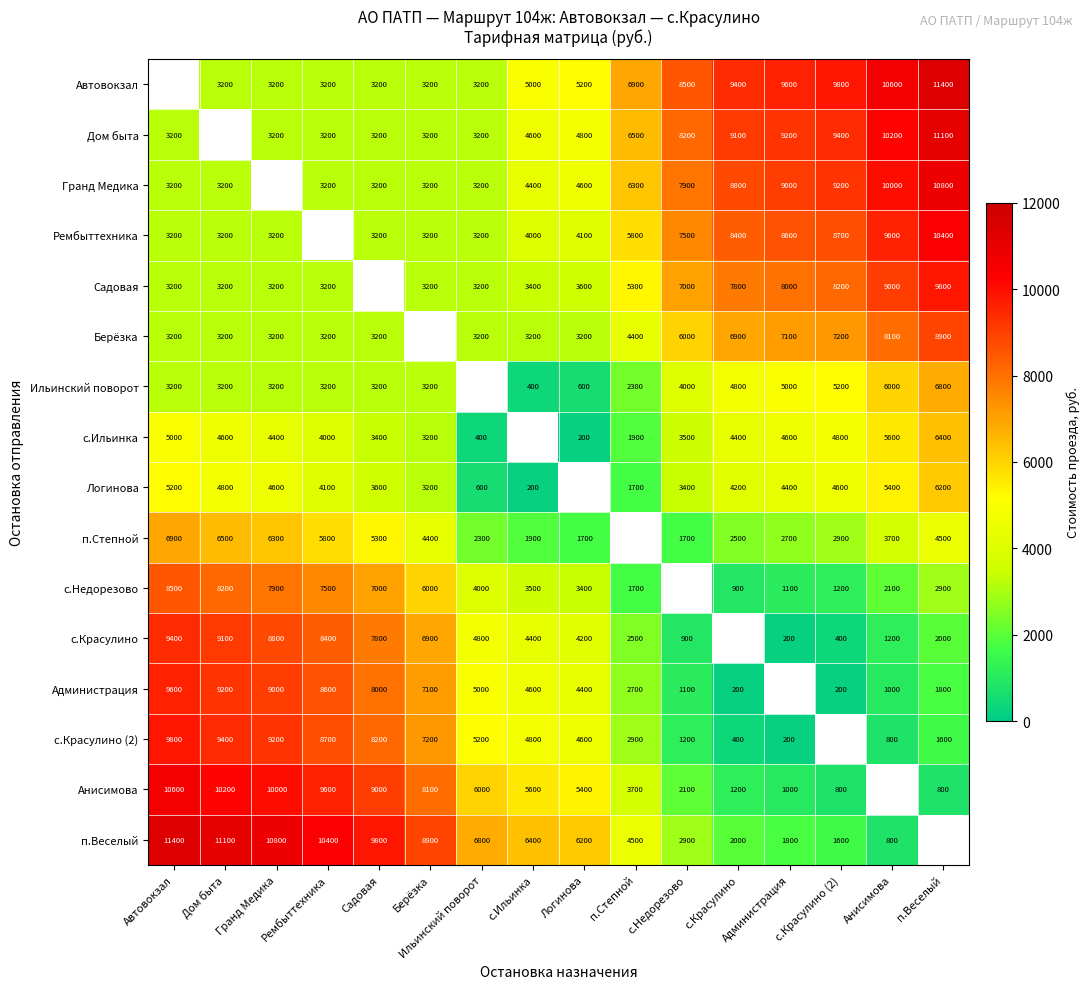

Is the value of с.Красулино (2) at Садовая greater than the value of п.Степной at с.Красулино?

Yes